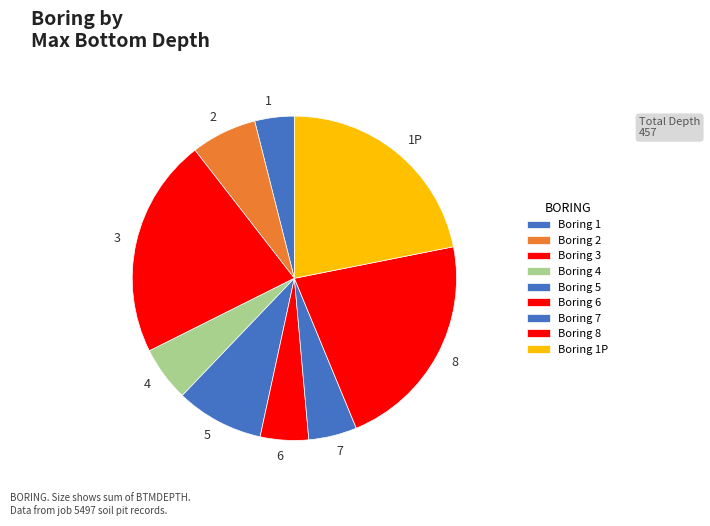

Is there a majority slice in this chart?

No